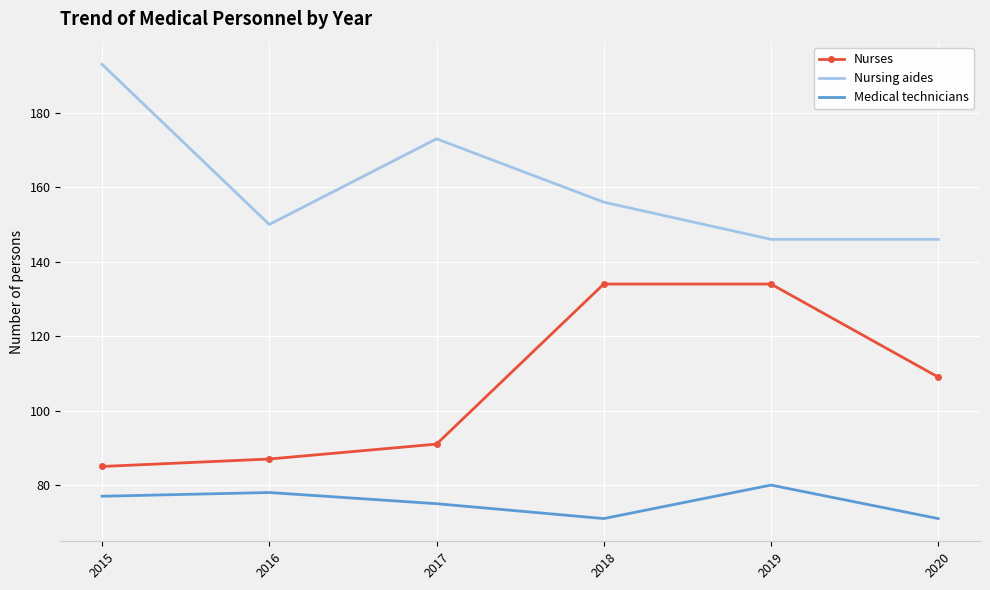

What is the sum of the Nurses values at 2016 and 2019?

221